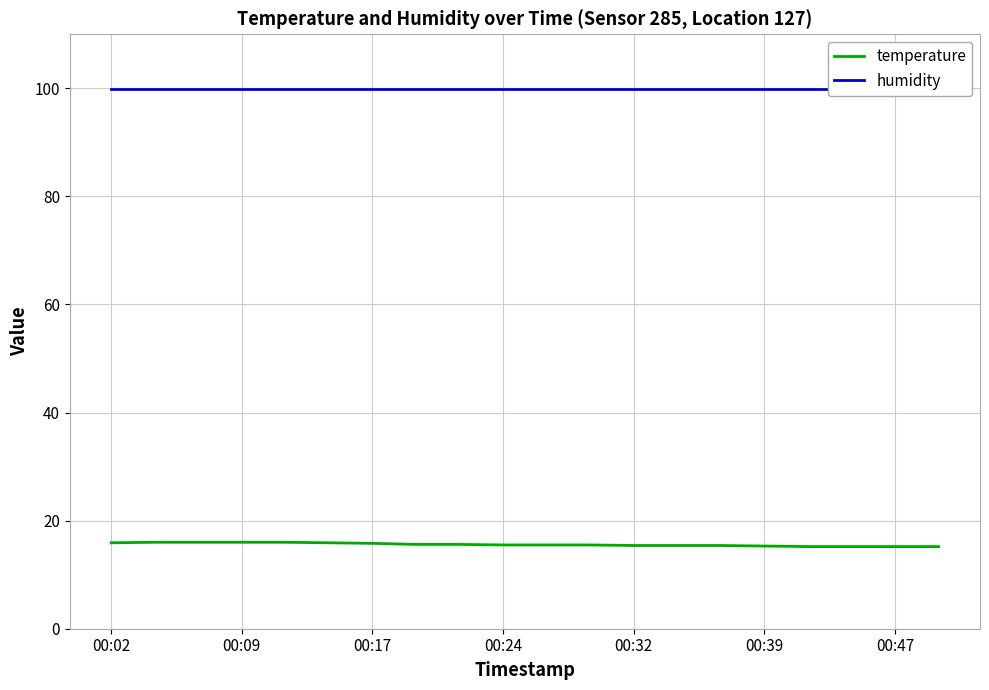

Rank the series at 00:32 from lowest to highest value.

temperature, humidity